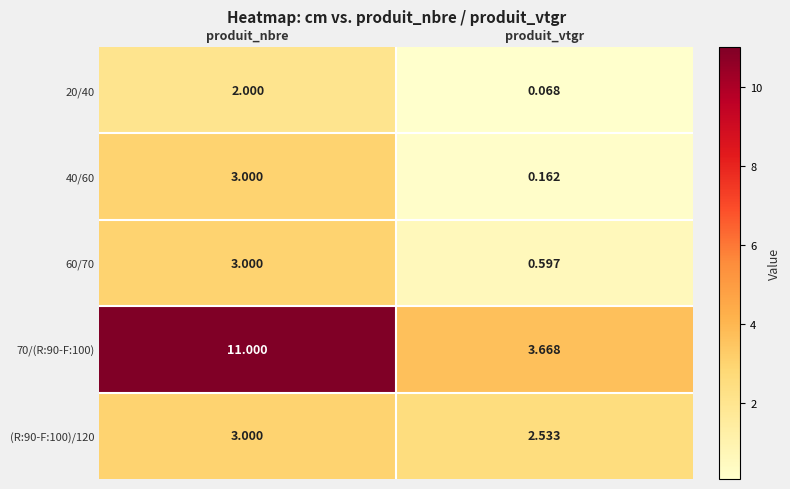

At which category does the chart reach its minimum across all series?

produit_vtgr